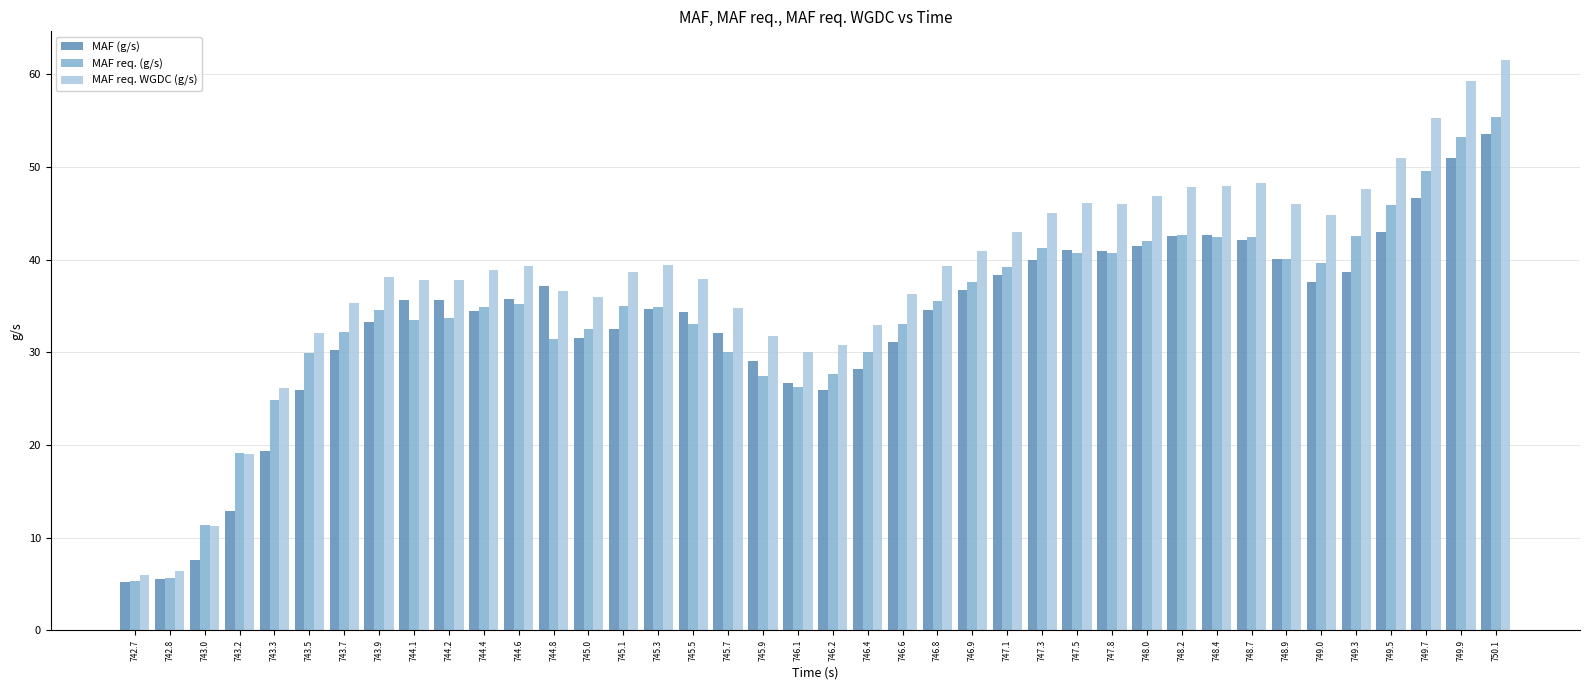

List the series in order of their overall mean, highest first.

MAF req. WGDC (g/s), MAF req. (g/s), MAF (g/s)